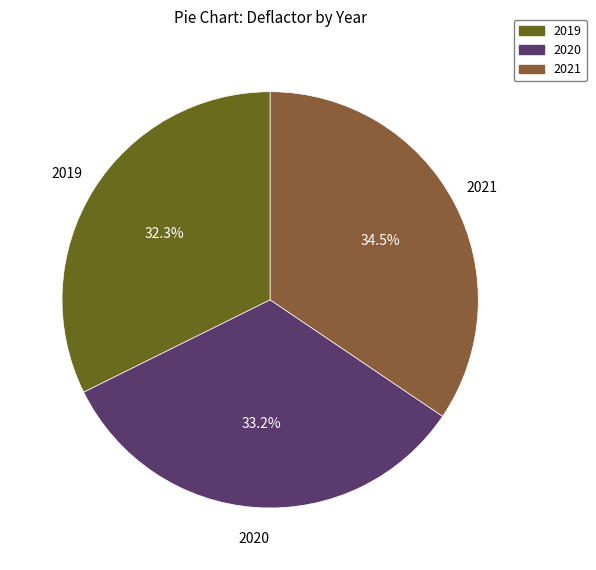

How much of the chart is everything except 2021?

65.5%